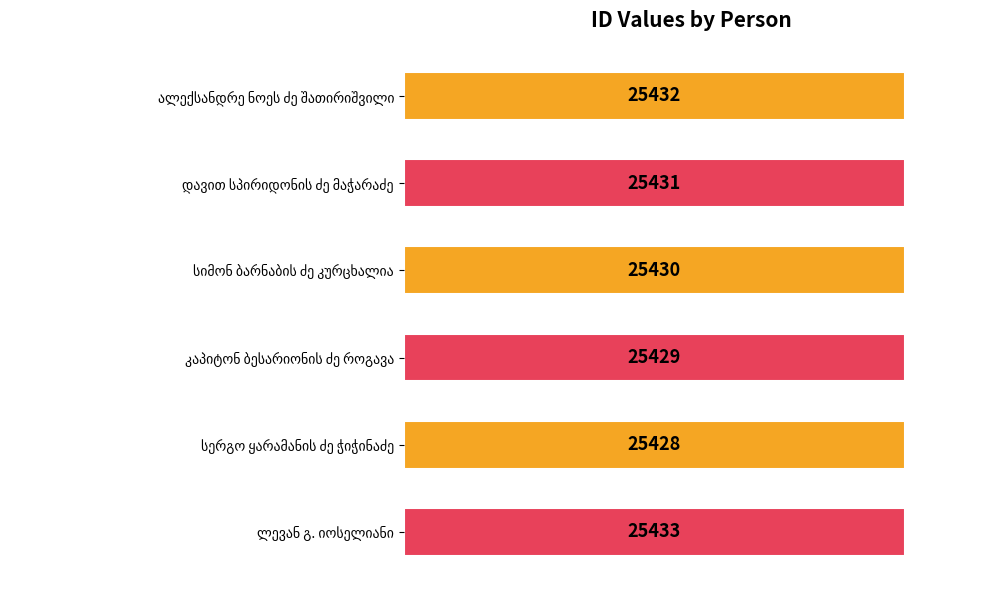

What is the sum of all values?

152583